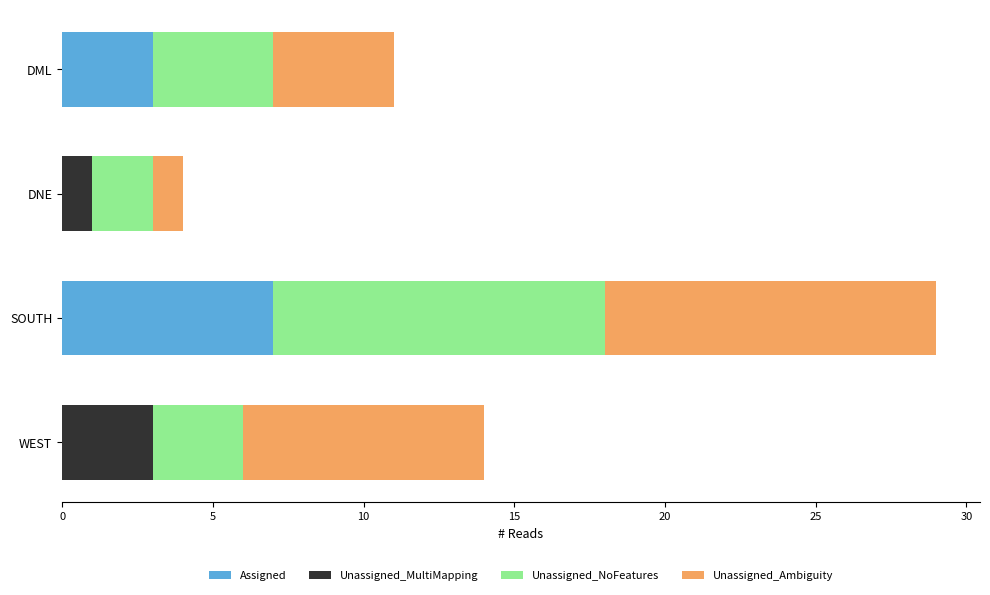

Which category has the highest value in the Assigned series?

SOUTH